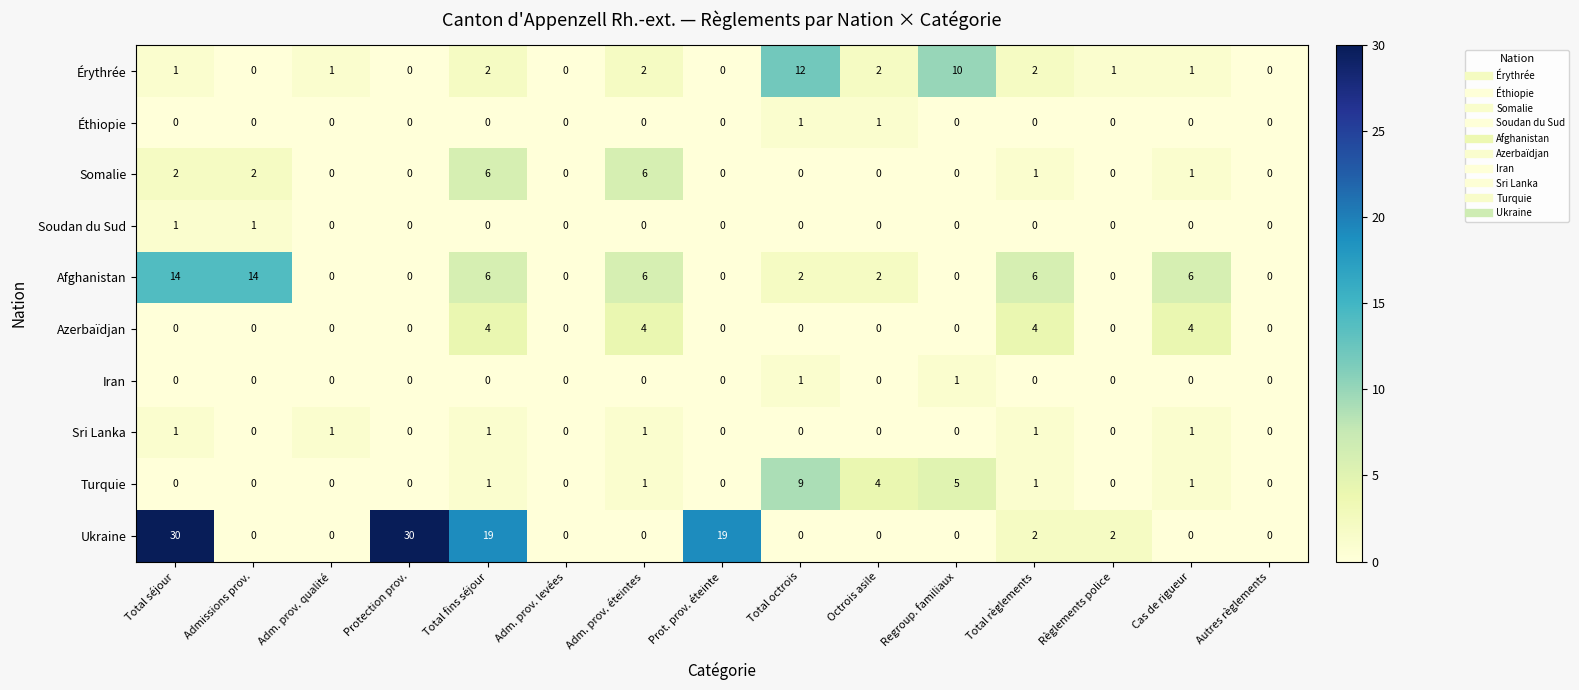

Which series has the largest range (max minus min)?

Ukraine